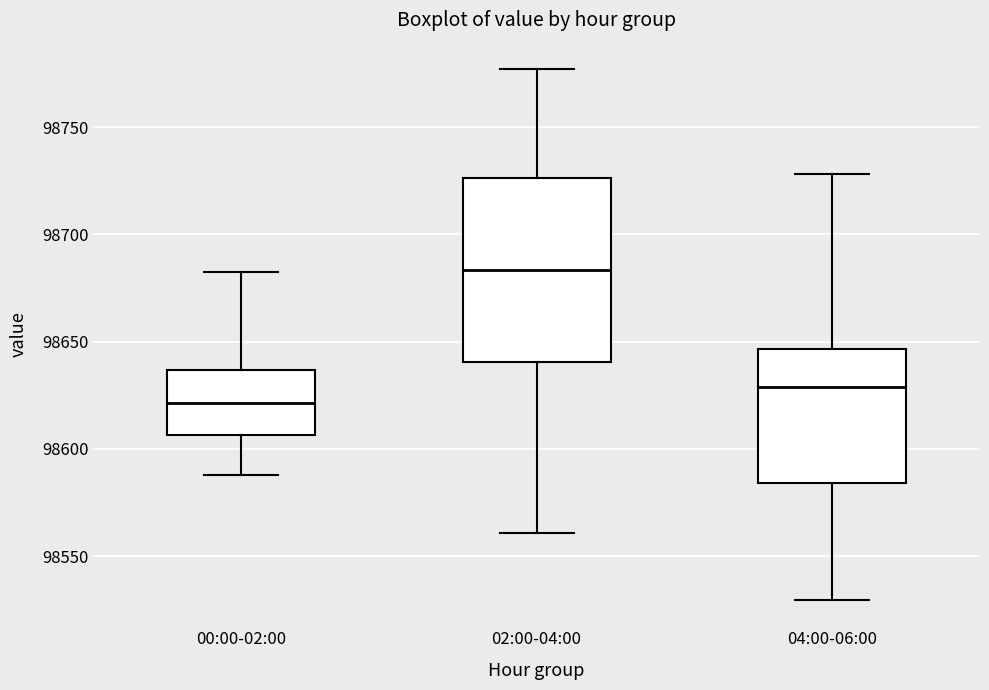

Where is the upper edge of the box for 00:00-02:00 on the y-axis? The values are not printed on the chart, so give them approximately, as read against the axis.

98635